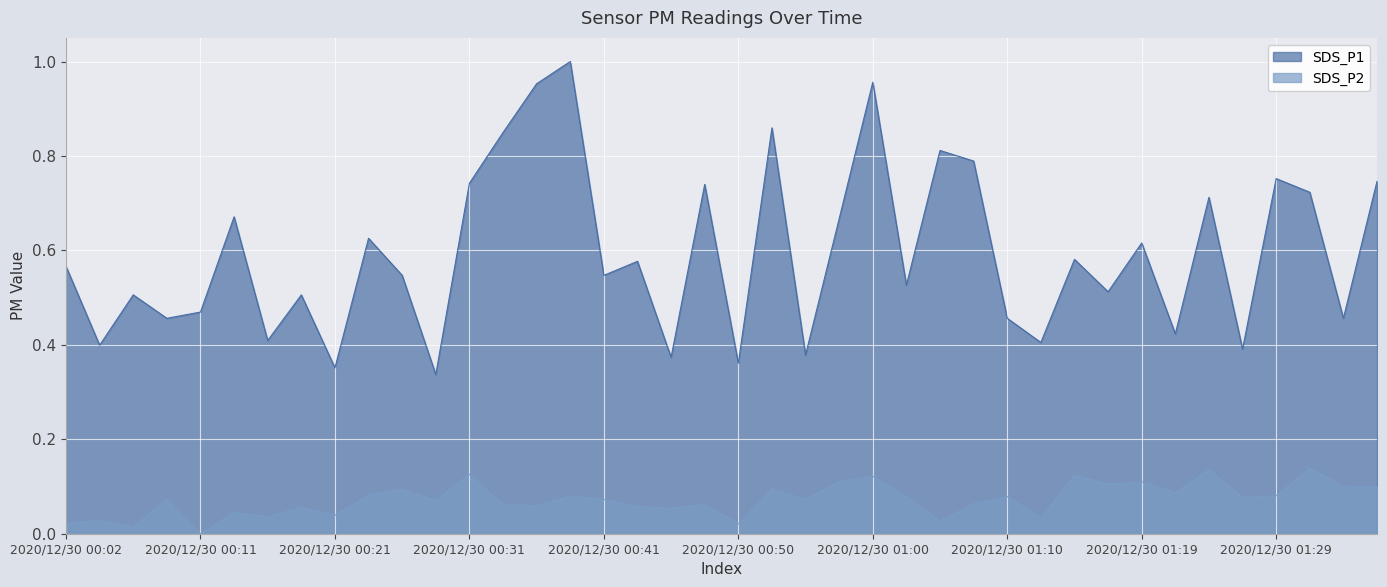

Which category has the lowest value across all series?

2020/12/30 00:11